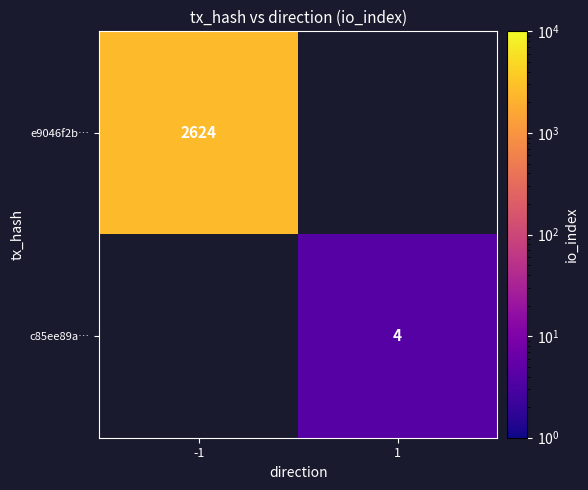

The e9046f2b… series shows 4462 at -1. True or false?

False